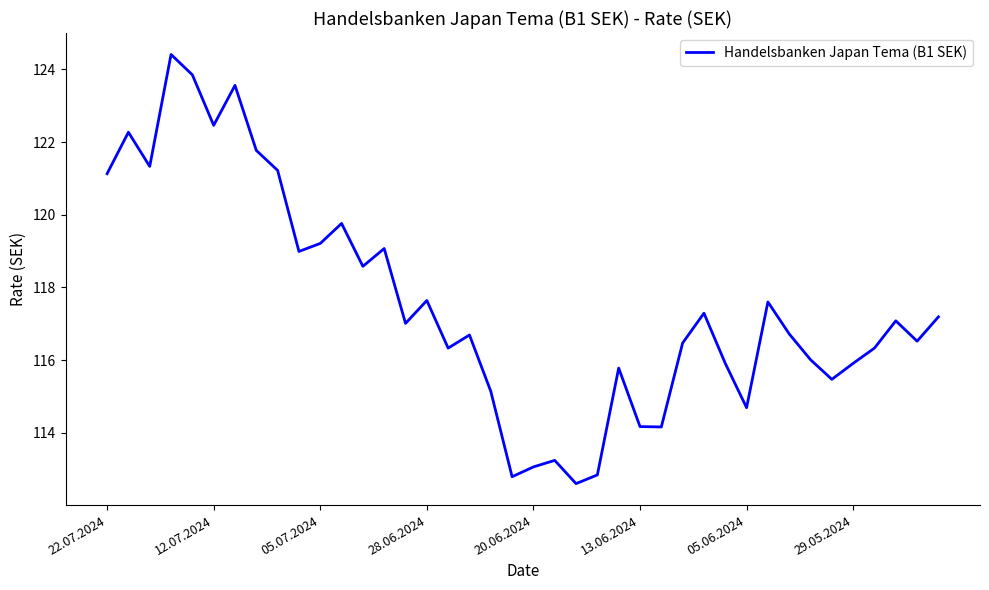

What is the maximum value shown in the chart?

124.4